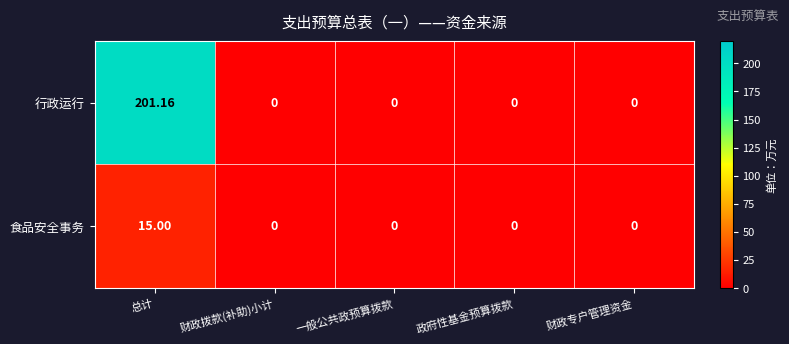

Which series has the widest spread of values?

行政运行